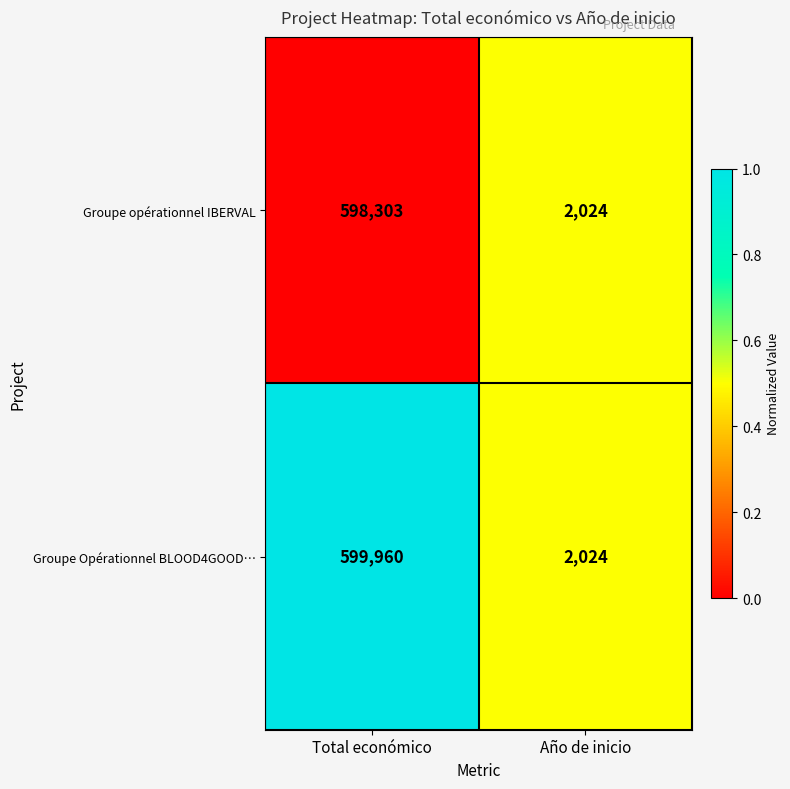

Reading left to right, transcribe all the data shown in this chart.

Groupe opérationnel IBERVAL: 598303	2024
Groupe Opérationnel BLOOD4GOOD…: 599960	2024